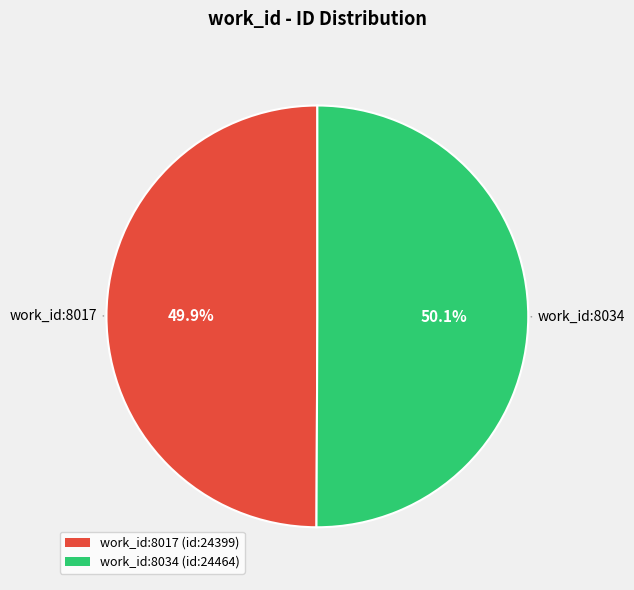

Approximately how many times larger is the value at work_id:8034 (id:24464) compared to work_id:8017 (id:24399)?

1.0